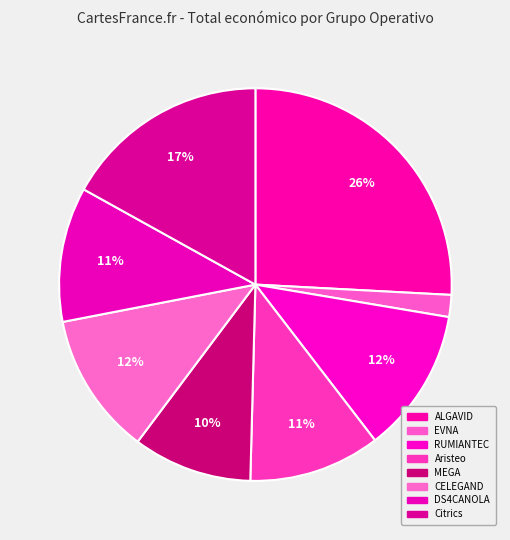

How many slices are in this pie chart?

8